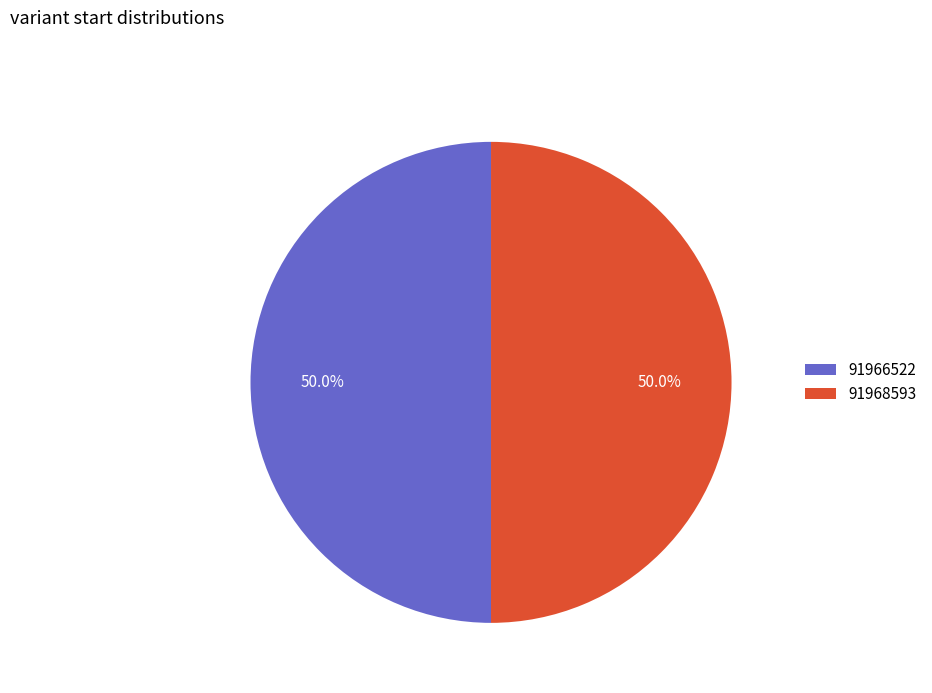

Approximately how many times larger is the value at 91968593 compared to 91966522?

1.0